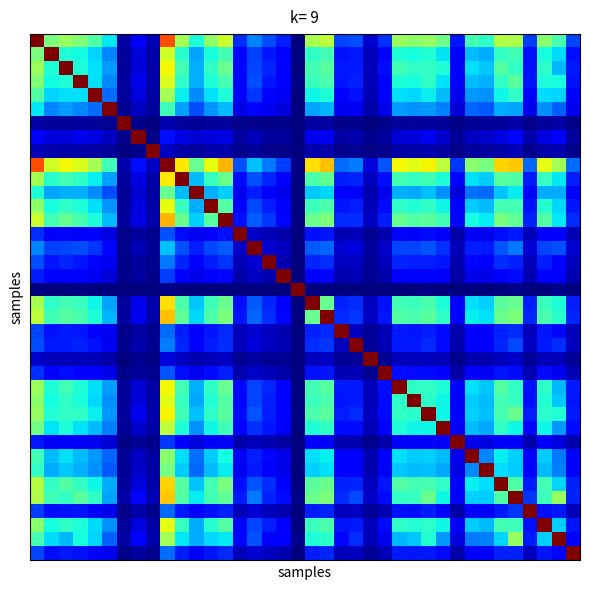

At which category is the sum across all series the highest?

9